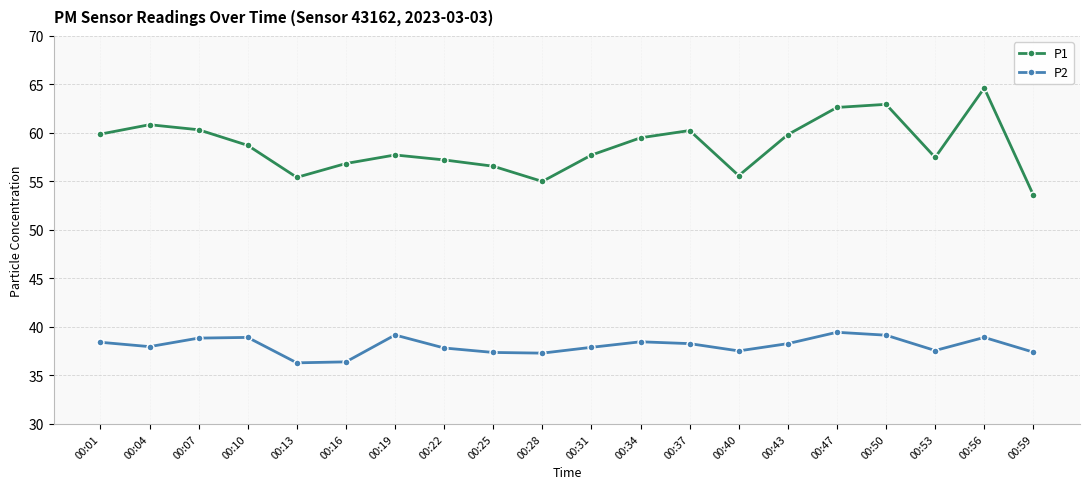

What is the difference between the second highest and second lowest values in the P2 series?

2.8